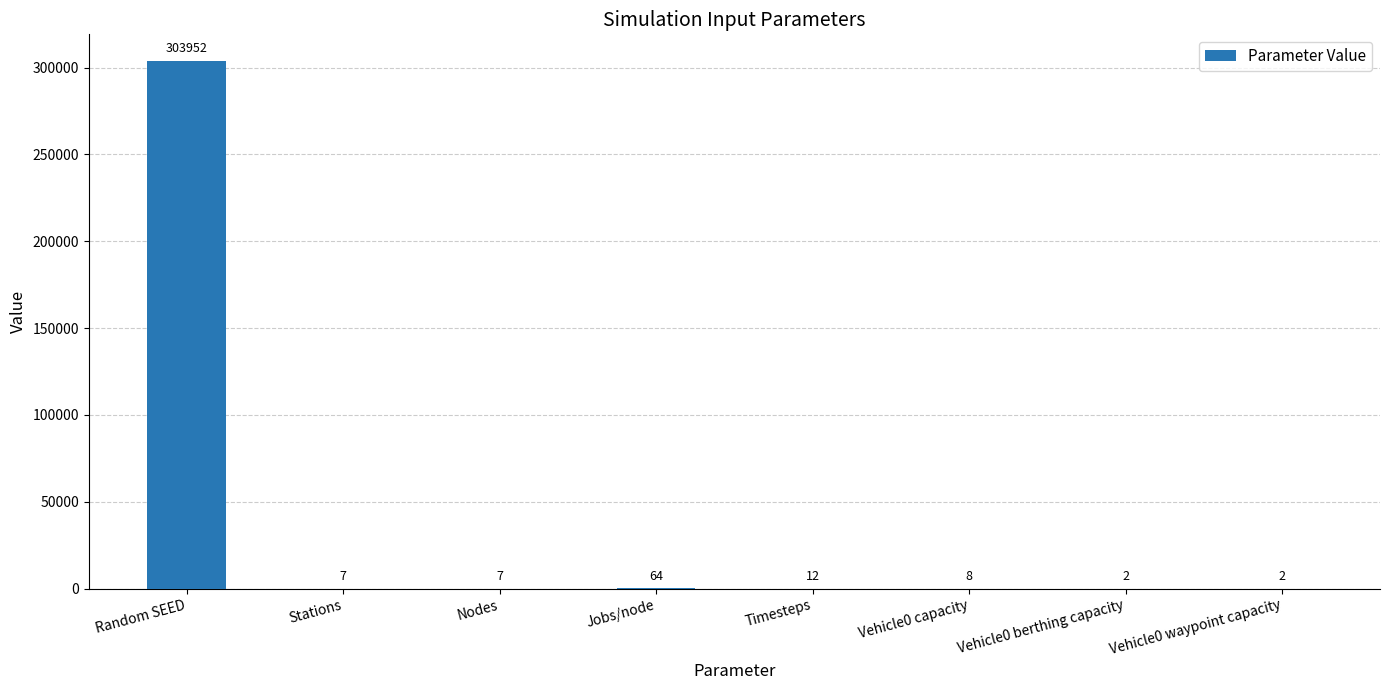

Reading left to right, list all the values displayed in this chart.

303952	7	7	64	12	8	2	2